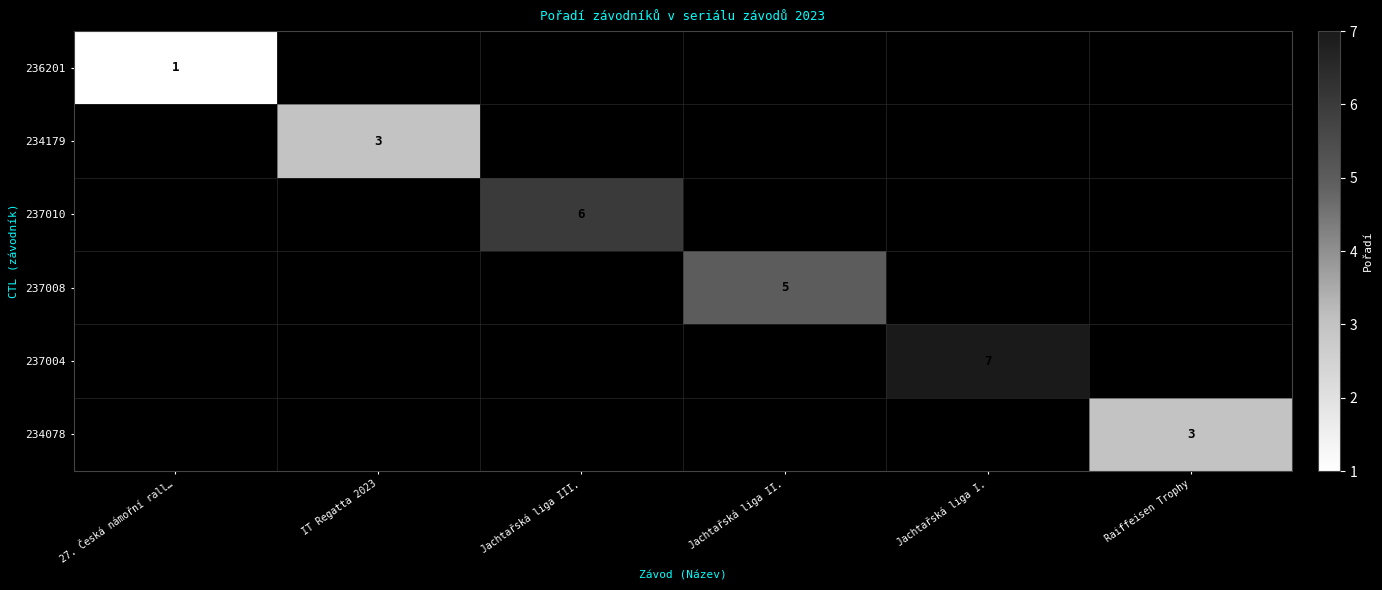

The 237008 series shows 1 at Jachtařská liga II.. True or false?

False